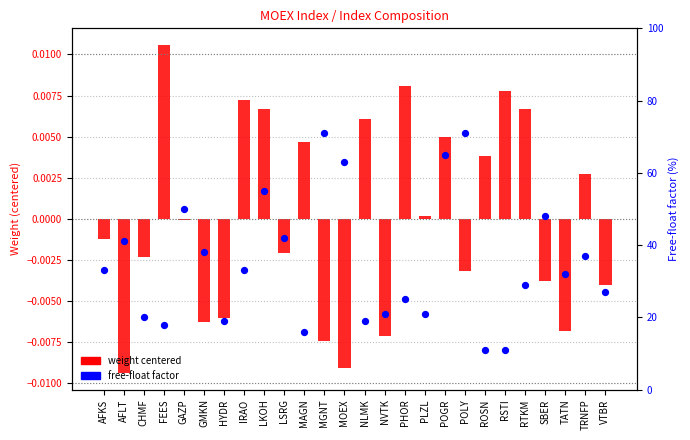

Which series has the largest total across all categories?

Free-float (%)